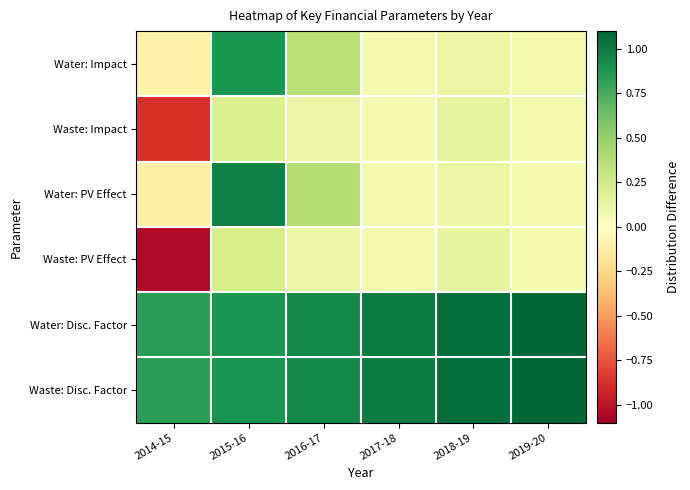

Reading left to right, list all the values displayed in this chart.

Water: Impact: 2014-15=-0.1	2015-16=0.9	2016-17=0.4	2017-18=0.1	2018-19=0.1	2019-20=0.1
Waste: Impact: 2014-15=-0.9	2015-16=0.2	2016-17=0.1	2017-18=0.1	2018-19=0.1	2019-20=0.1
Water: PV Effect: 2014-15=-0.1	2015-16=1.0	2016-17=0.4	2017-18=0.1	2018-19=0.1	2019-20=0.1
Waste: PV Effect: 2014-15=-1.0	2015-16=0.2	2016-17=0.1	2017-18=0.1	2018-19=0.1	2019-20=0.1
Water: Disc. Factor: 2014-15=0.8	2015-16=0.9	2016-17=0.9	2017-18=1.0	2018-19=1.1	2019-20=1.1
Waste: Disc. Factor: 2014-15=0.8	2015-16=0.9	2016-17=0.9	2017-18=1.0	2018-19=1.1	2019-20=1.1